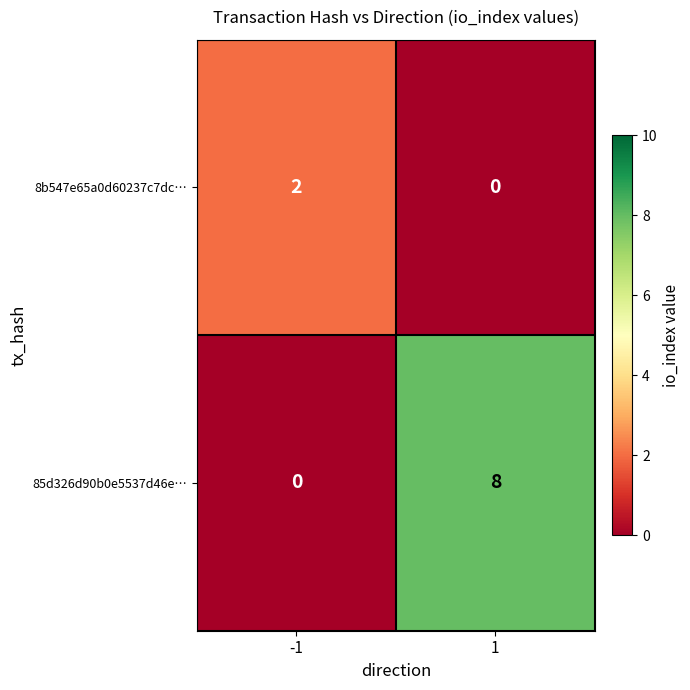

Read the 85d326d90b0e5537d46e… value at 1.

8